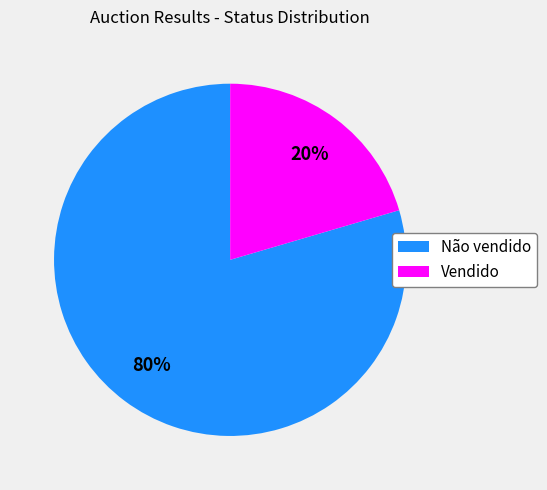

Does any single category account for the majority?

Yes